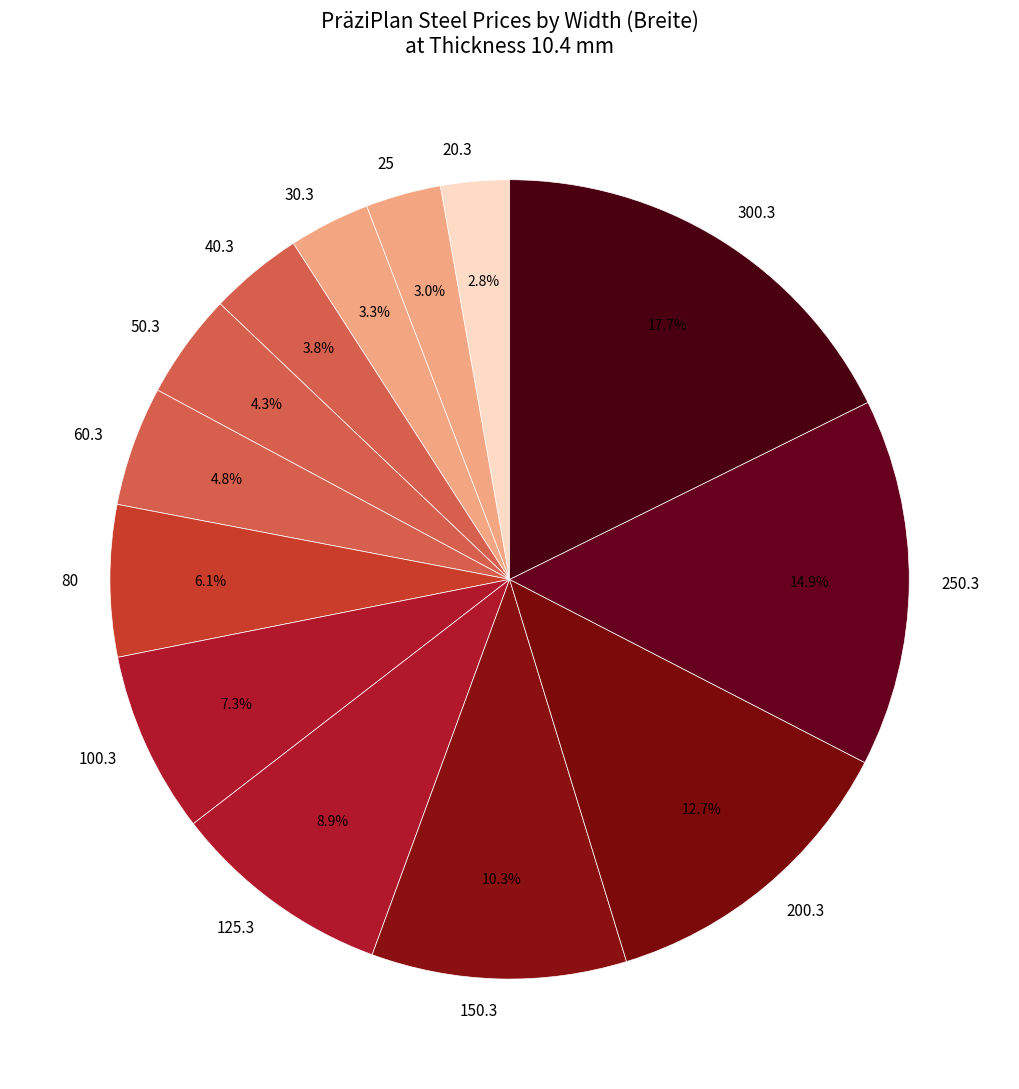

How many segments does this pie chart have?

13